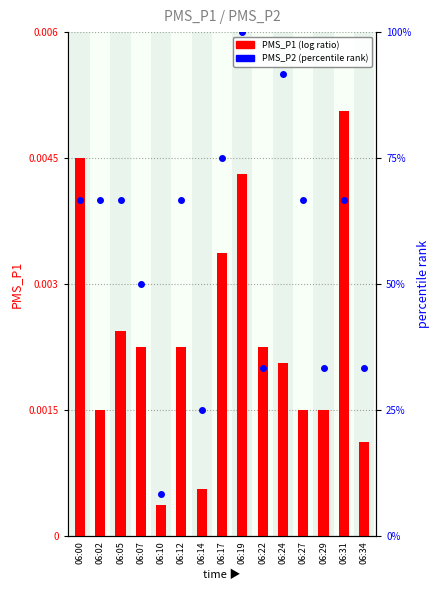

What is the sum of the PMS_P1 values at 06:29 and 06:05?

5.2